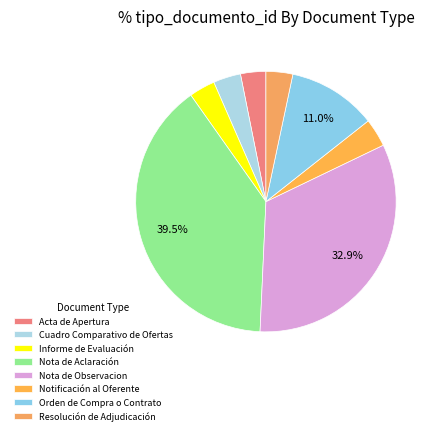

Is the sum of Notificación al Oferente and Acta de Apertura greater than half?

No